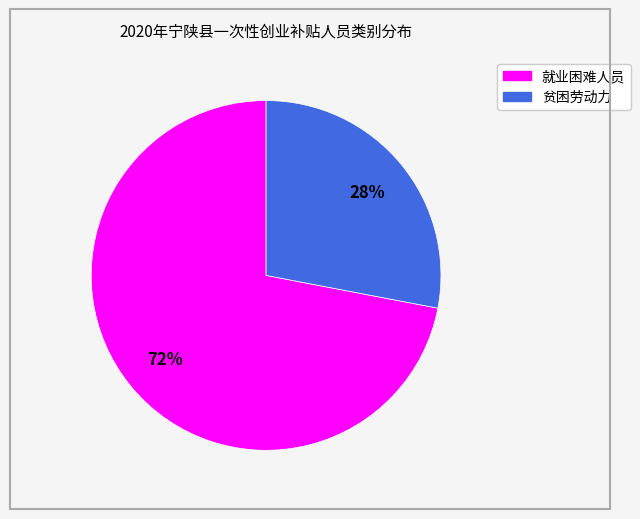

To the nearest percent, what is the difference between the 贫困劳动力 and 就业困难人员 slice percentages?

44%